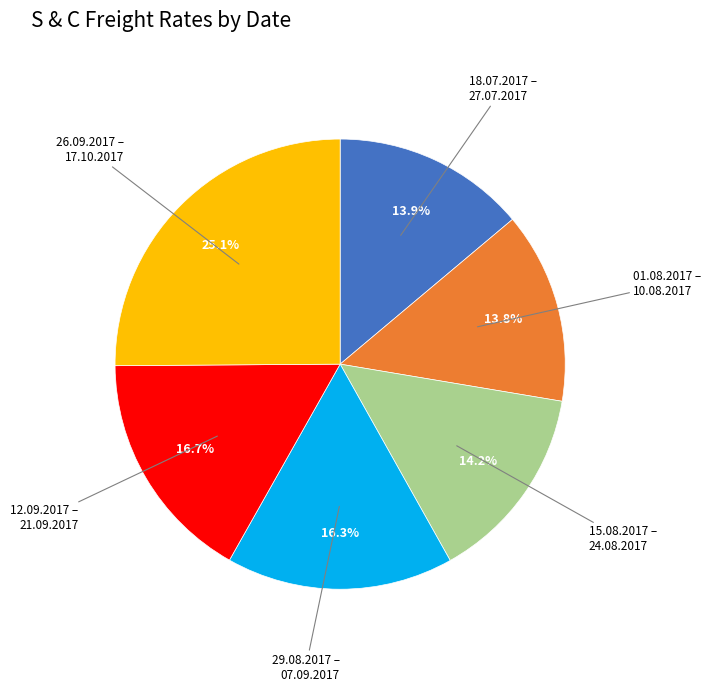

How many slices are in this pie chart?

6